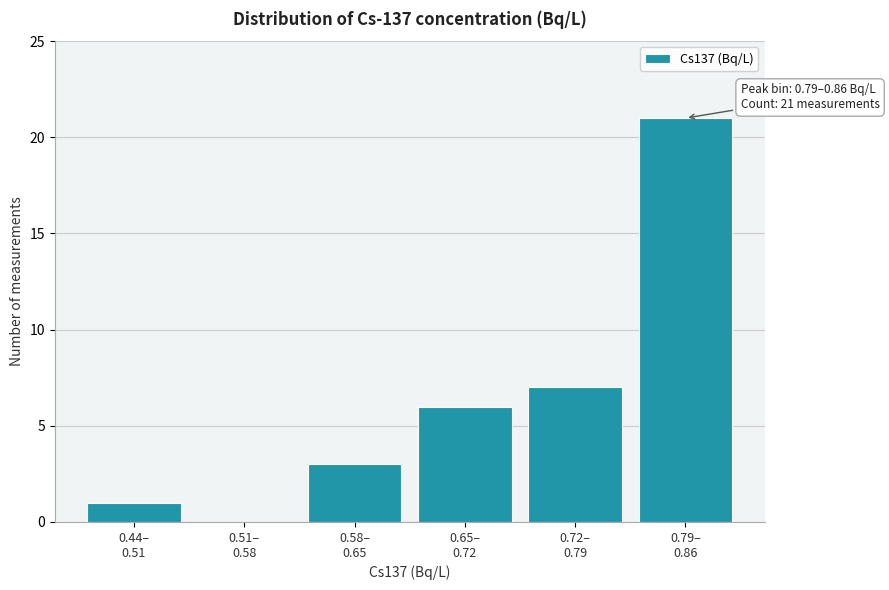

What is the sum of all values?

38